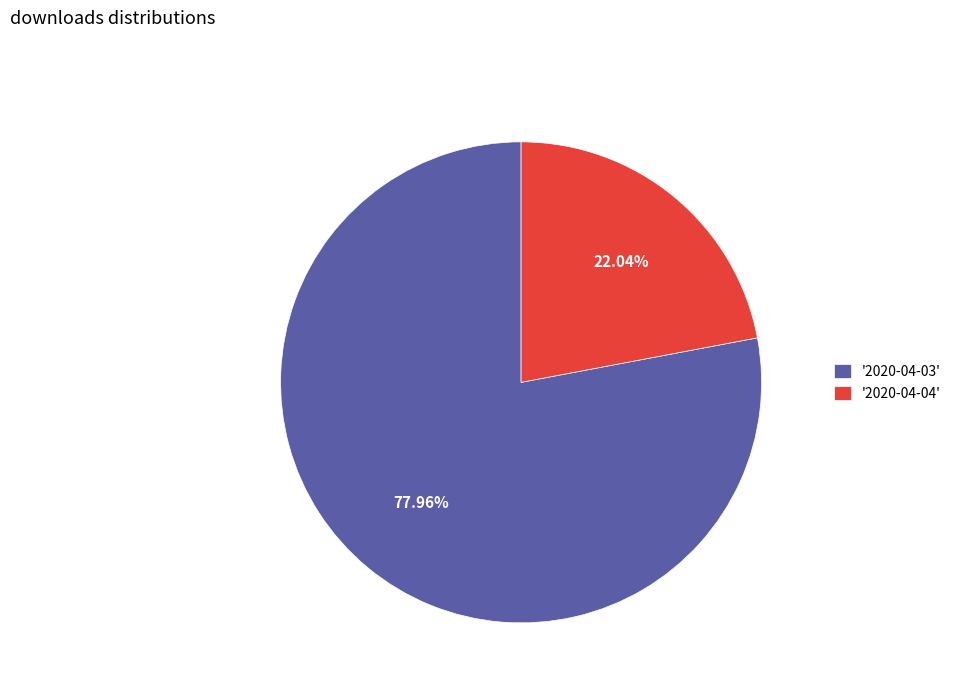

Do '2020-04-04' and '2020-04-03' together represent more than half of the pie?

Yes